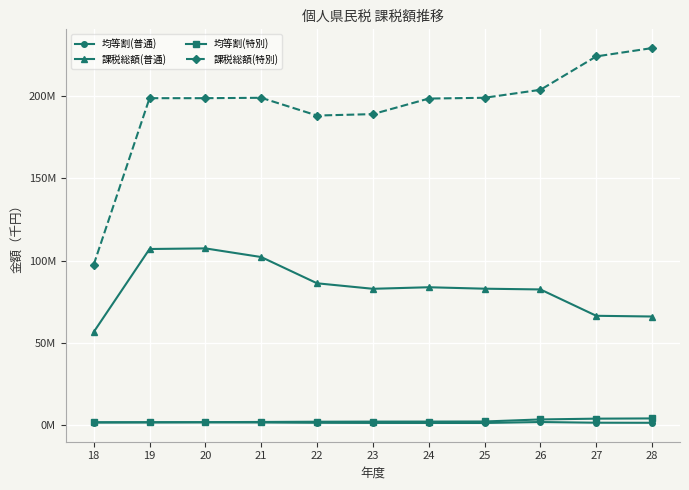

What are all the series names shown in the legend?

均等割(普通), 課税総額(普通), 均等割(特別), 課税総額(特別)